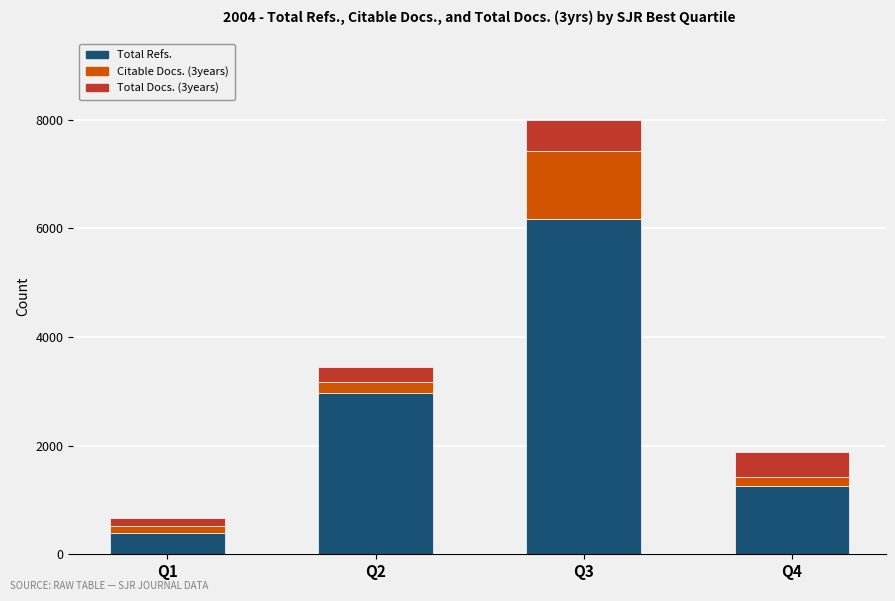

What is the difference between the Total Refs. values at Q4 and Q3?

4929